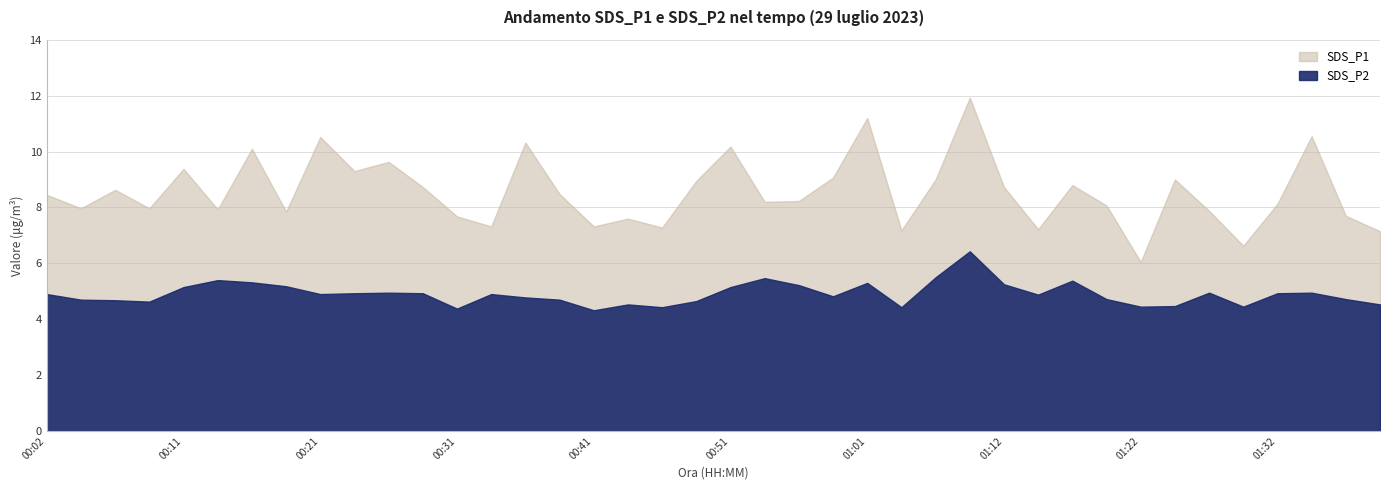

Rank the series by their average value, from lowest to highest.

SDS_P2, SDS_P1